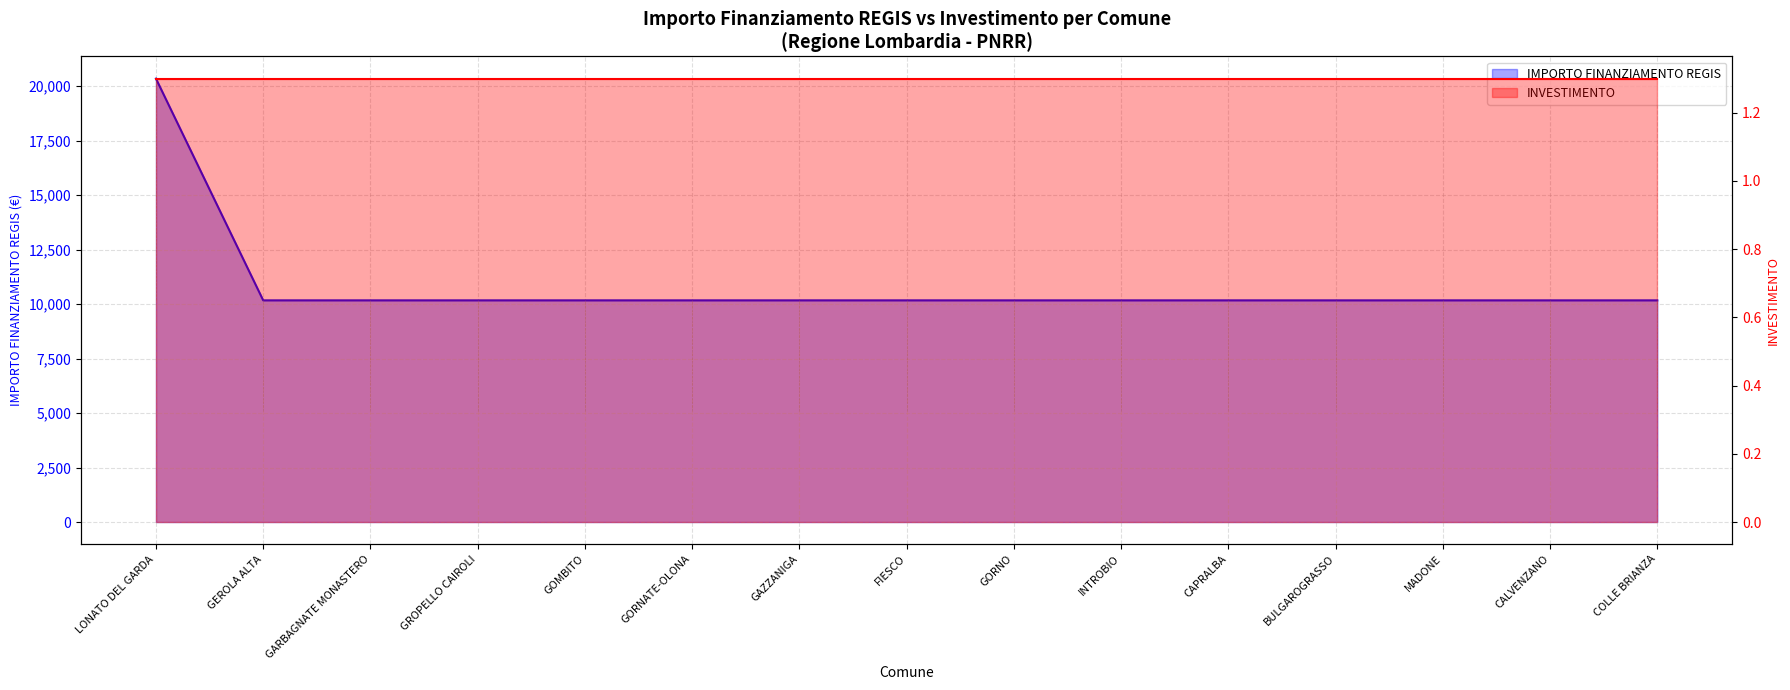

Does the chart have visible grid lines?

Yes